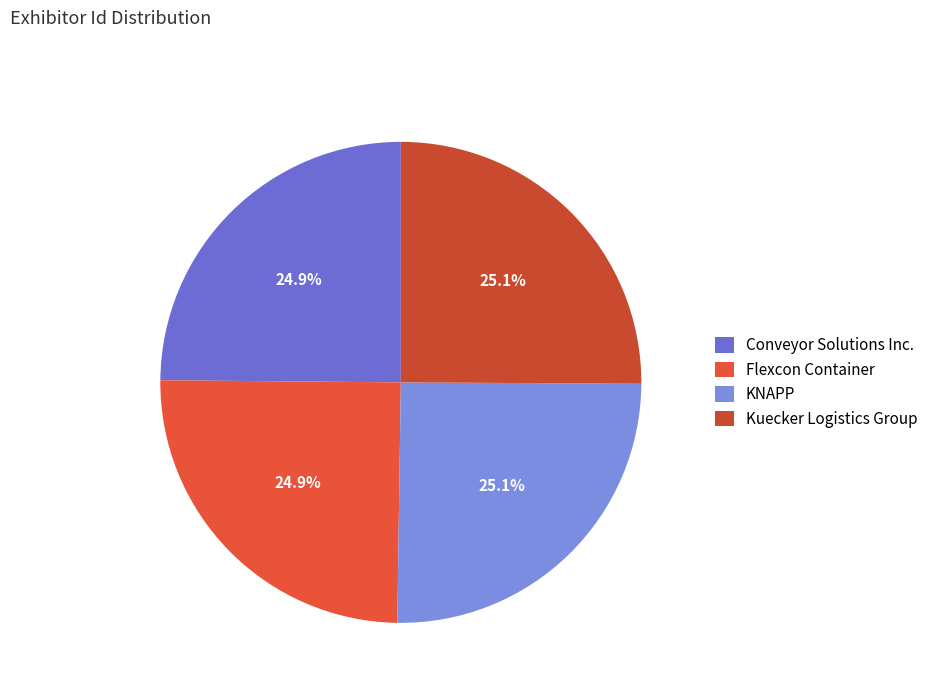

Do Flexcon Container and Kuecker Logistics Group together represent more than half of the pie?

No